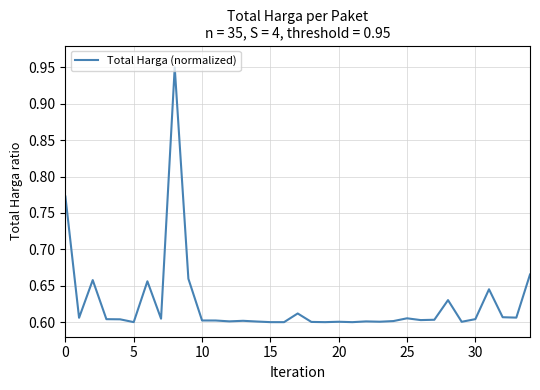

Does the chart have visible grid lines?

Yes